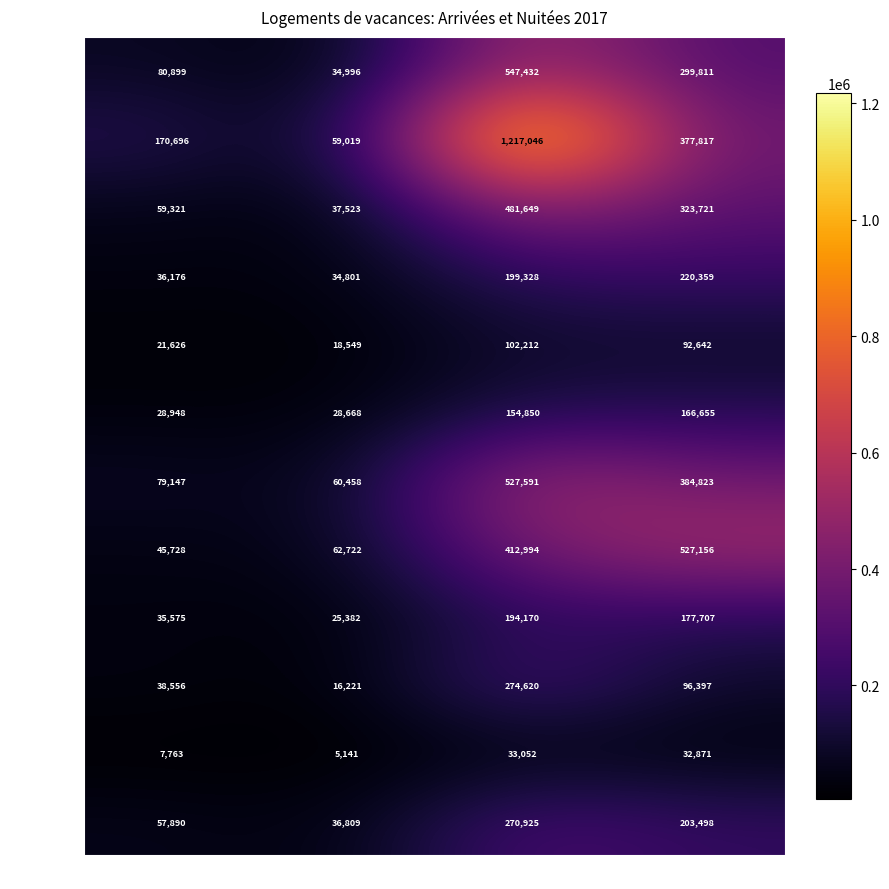

Rank the series at Arrivées Etrangers from highest to lowest value.

Août, Juillet, Février, Mars, Décembre, Janvier, Avril, Juin, Septembre, Mai, Octobre, Novembre